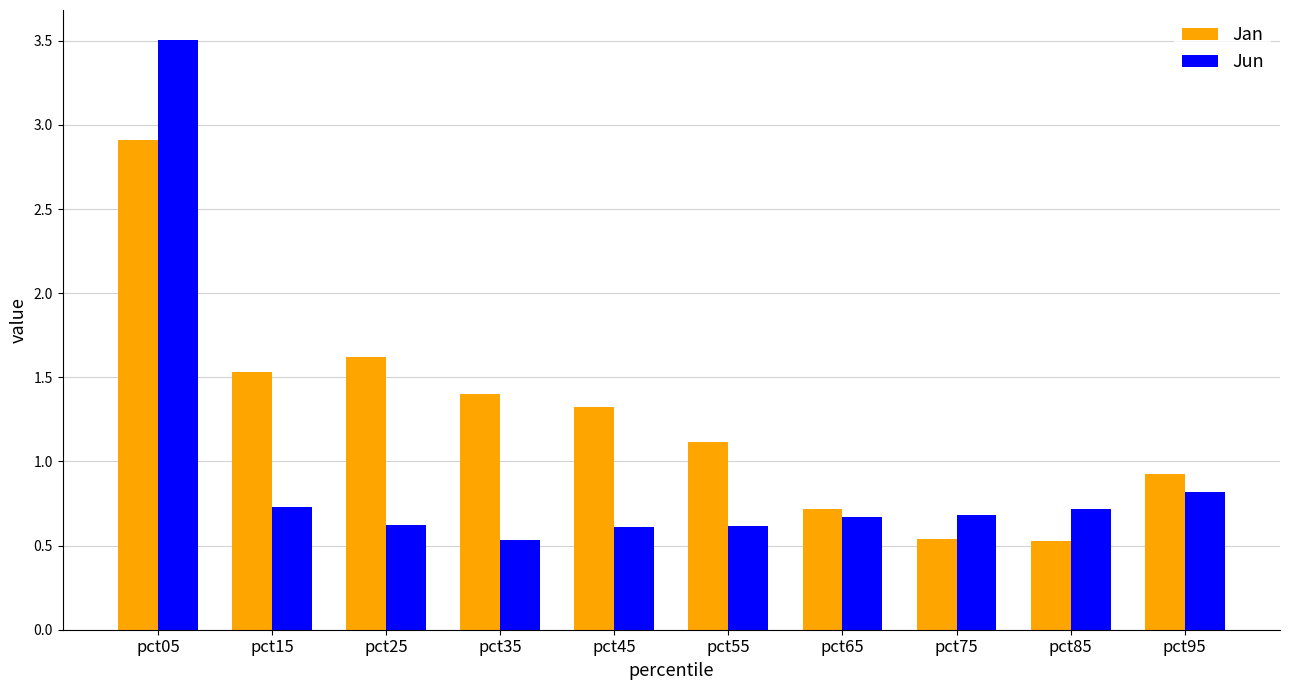

Rank the series by their maximum value, from lowest to highest.

Jan, Jun